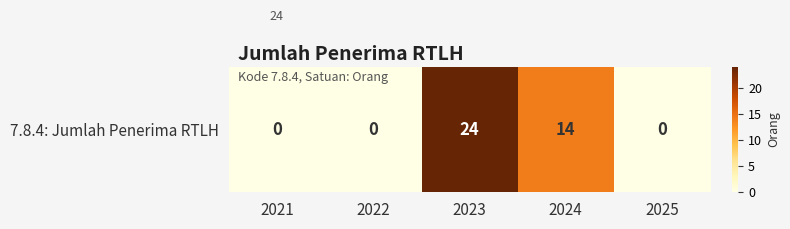

List the labels in order of value, smallest first.

2021, 2022, 2025, 2024, 2023